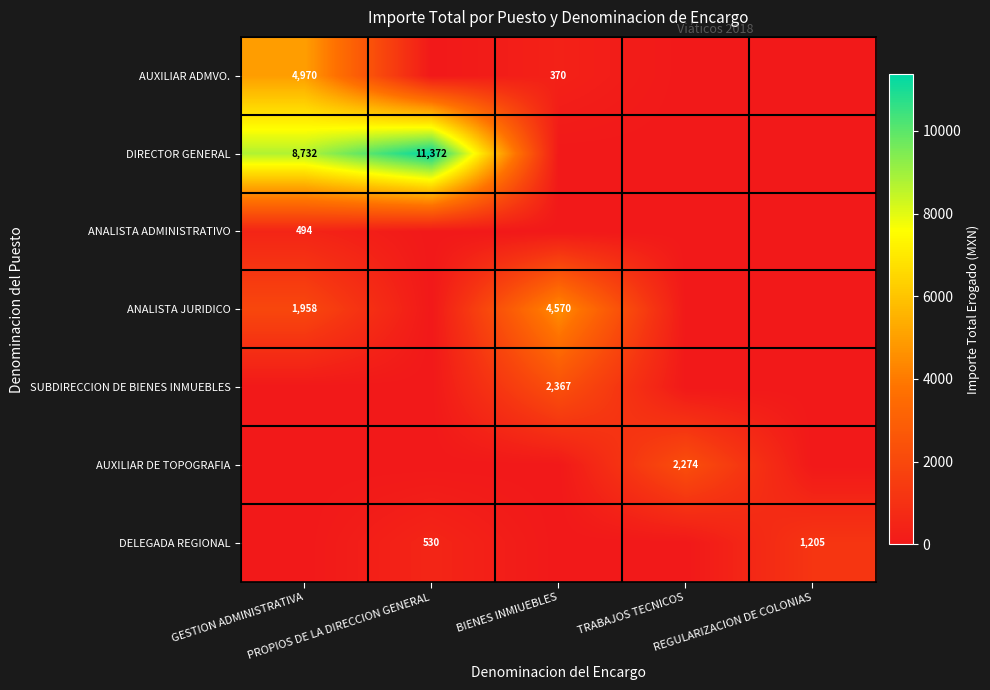

How many categories are shown in the chart?

5